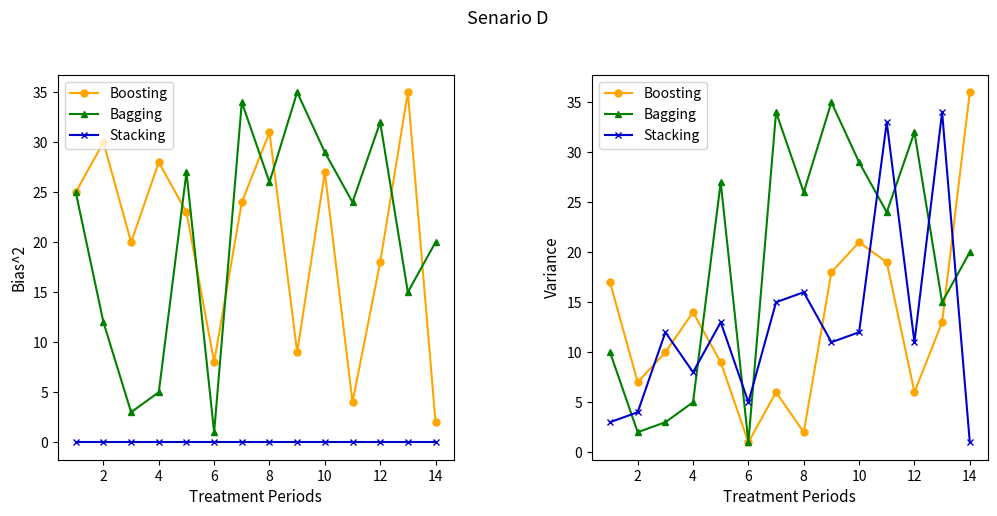

Is the value of Boosting at 2 greater than the value of Bagging at 4?

Yes